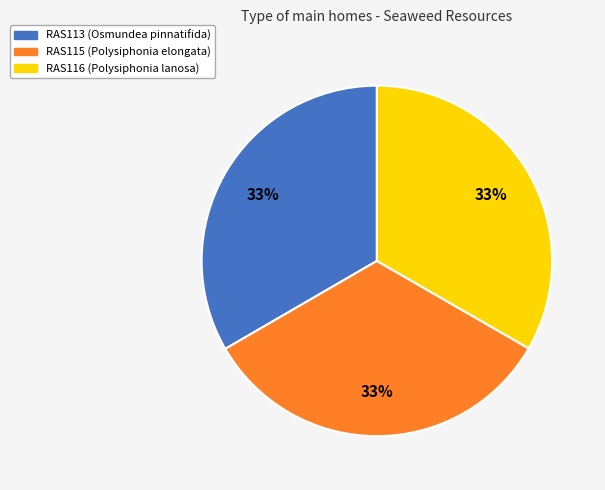

What is the ratio of the value at RAS113 to the value at RAS116?

1.0